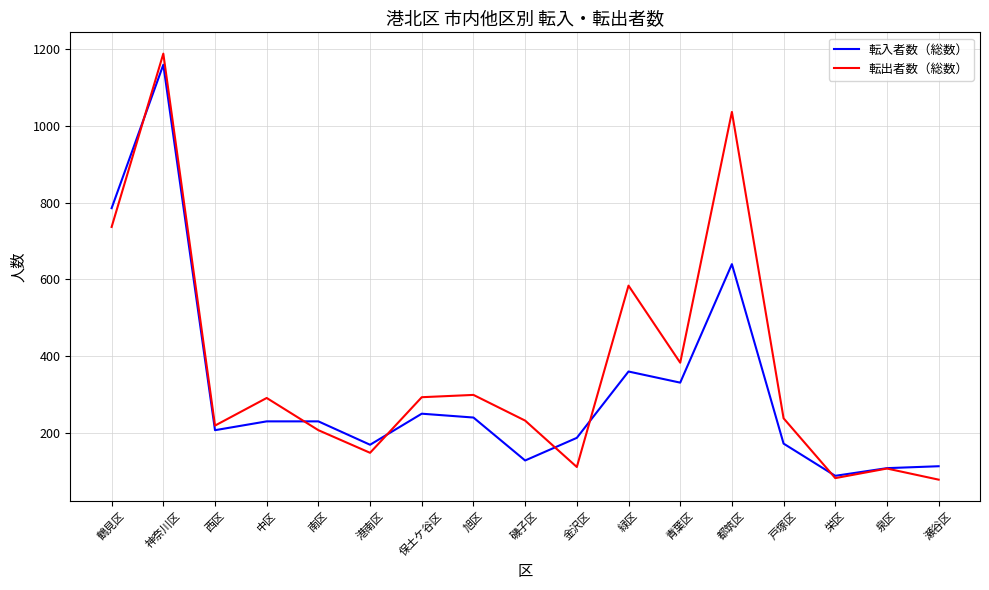

At which category is the sum across all series the highest?

神奈川区